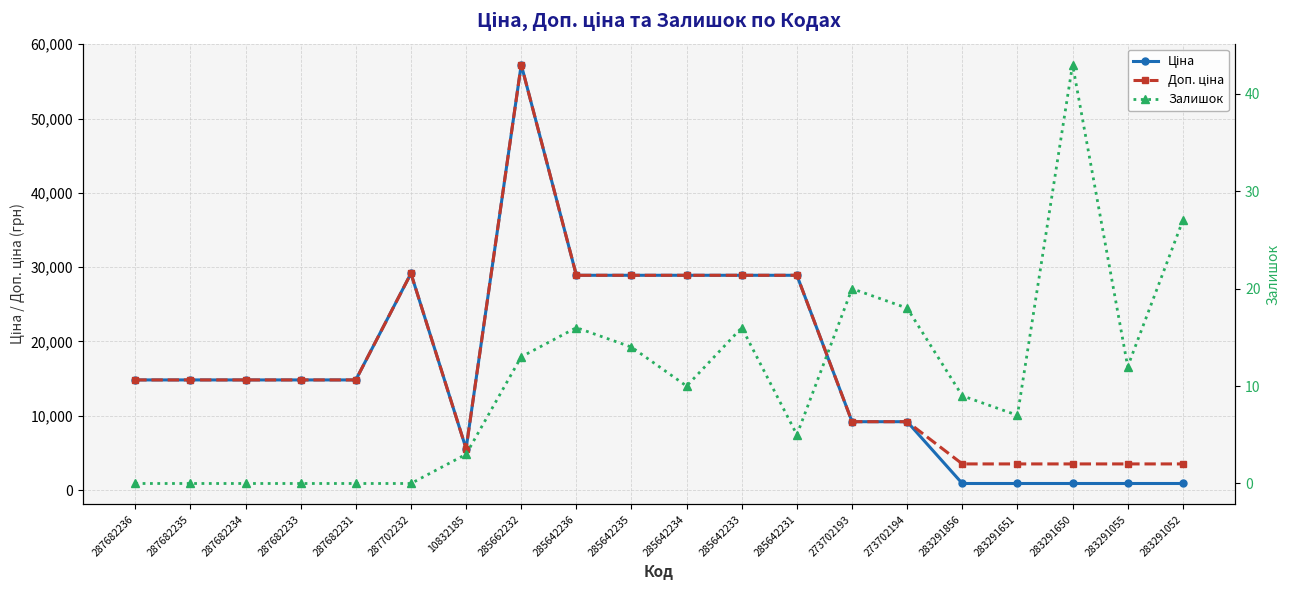

Is this an area chart (filled region under the line)?

No